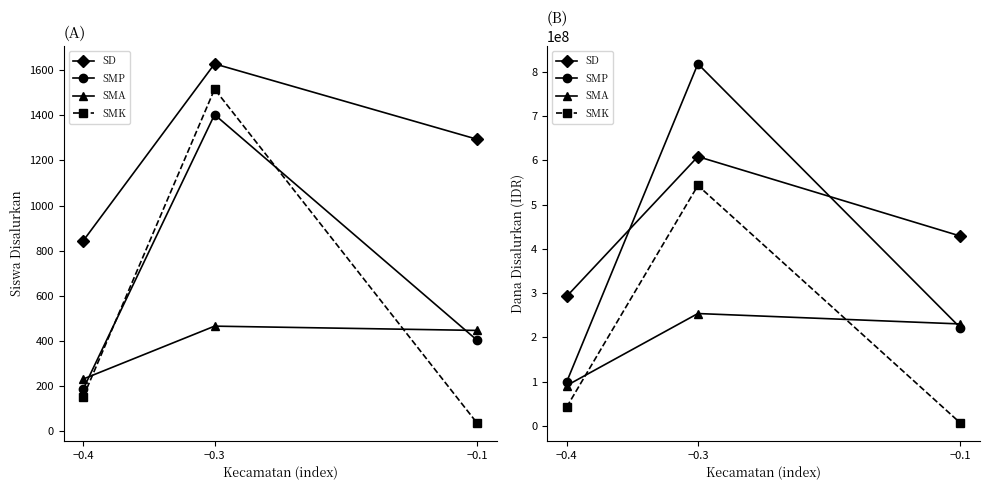

How many SMA values are between 91500000 and 254000000?

3